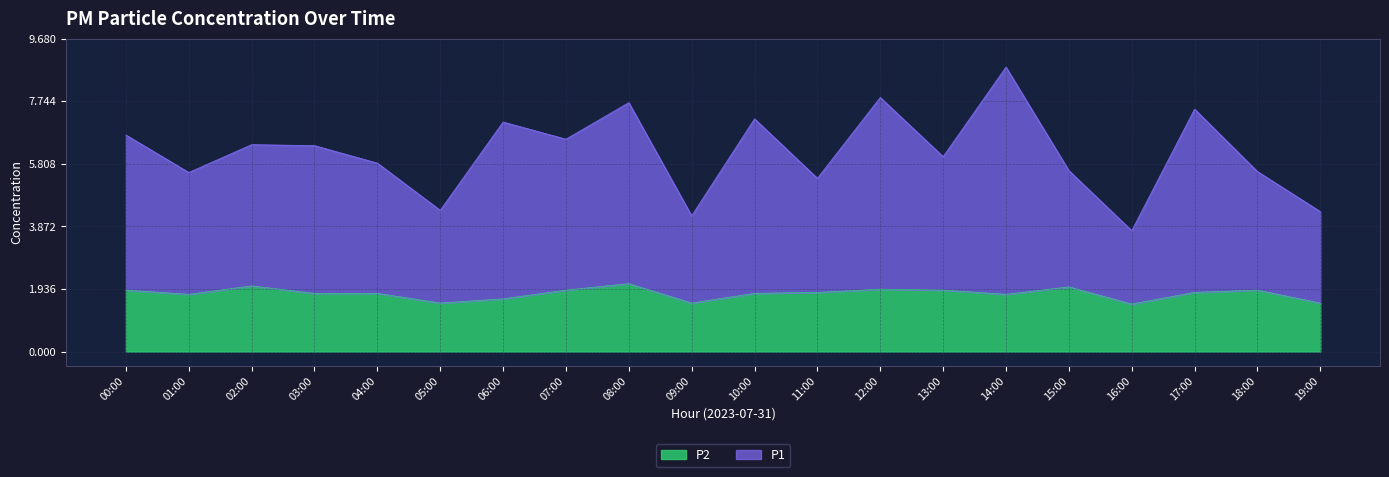

What is the label of the 6th point from the left?

05:00